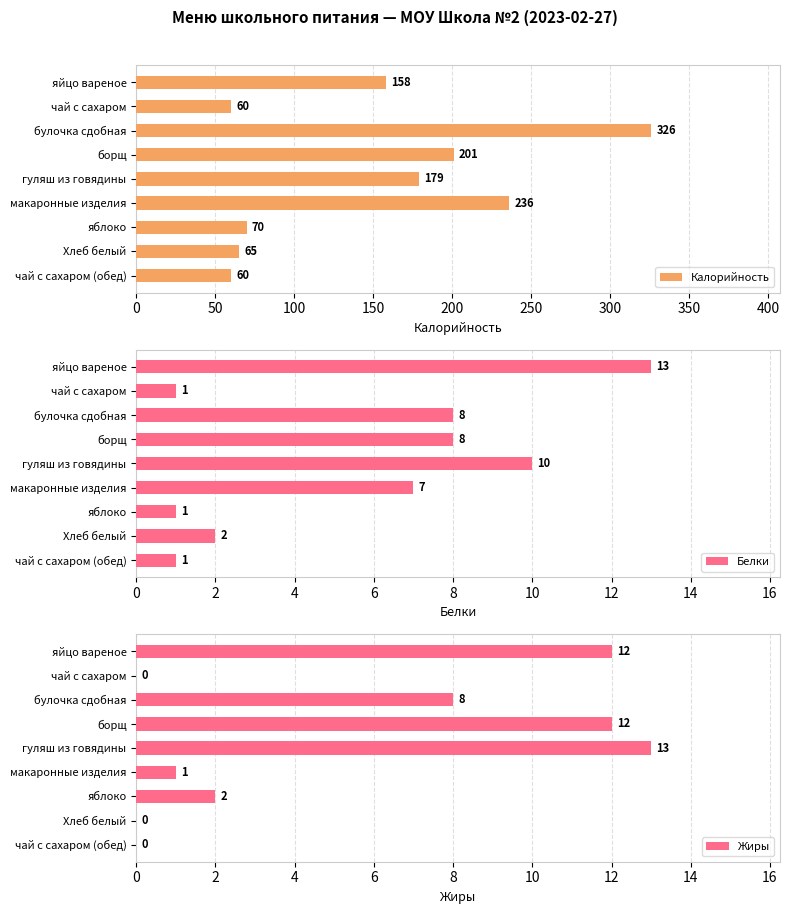

Is it true that Жиры equals 12 at борщ?

True